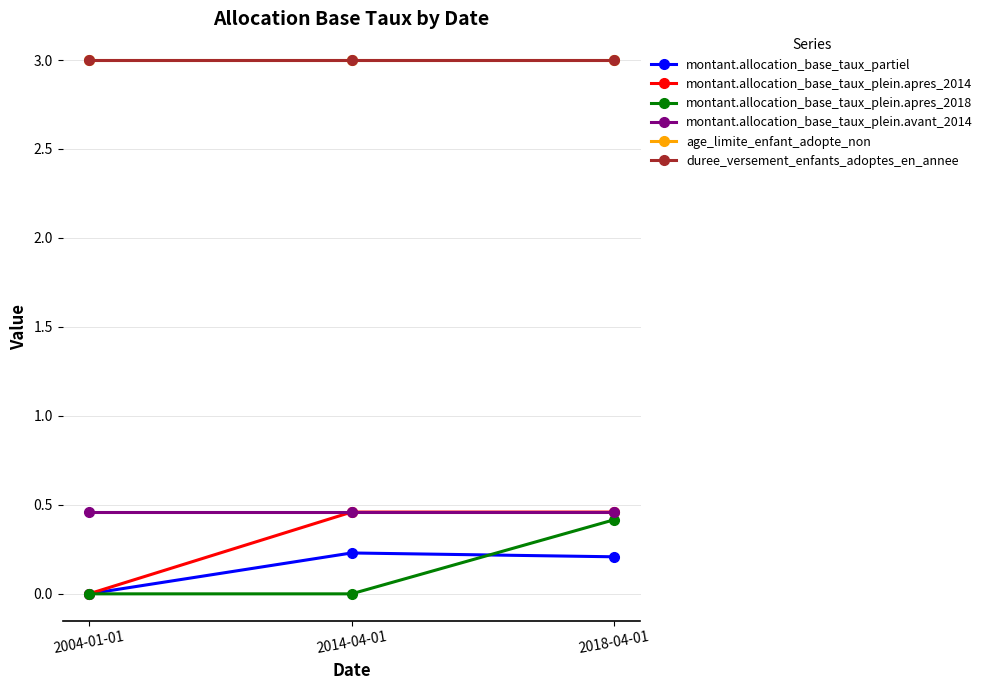

Rank the series by their maximum value, from lowest to highest.

montant.allocation_base_taux_partiel, montant.allocation_base_taux_plein.apres_2018, montant.allocation_base_taux_plein.apres_2014, montant.allocation_base_taux_plein.avant_2014, age_limite_enfant_adopte_non, duree_versement_enfants_adoptes_en_annee